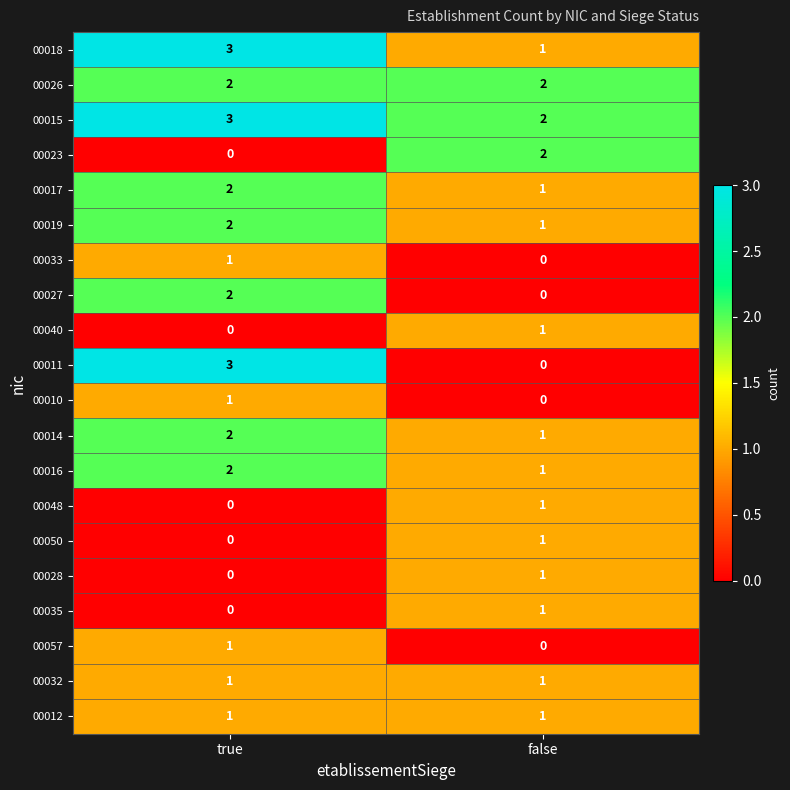

At which category is the sum across all series the highest?

true